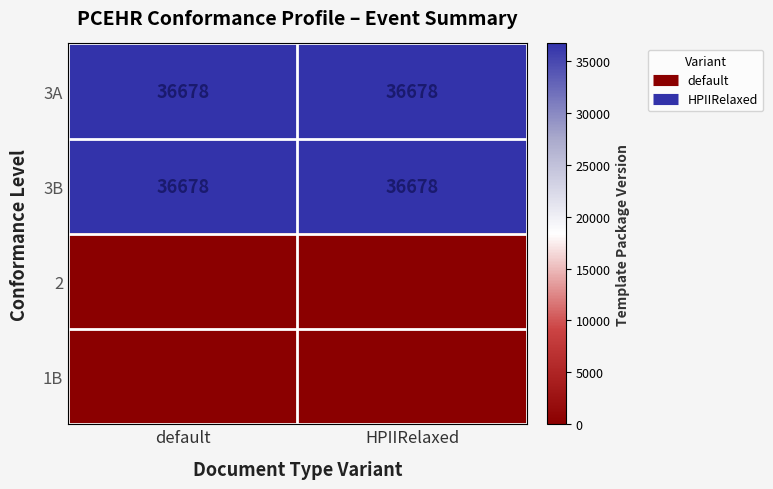

True or false: 3B has a value of 55589 at HPIIRelaxed.

False